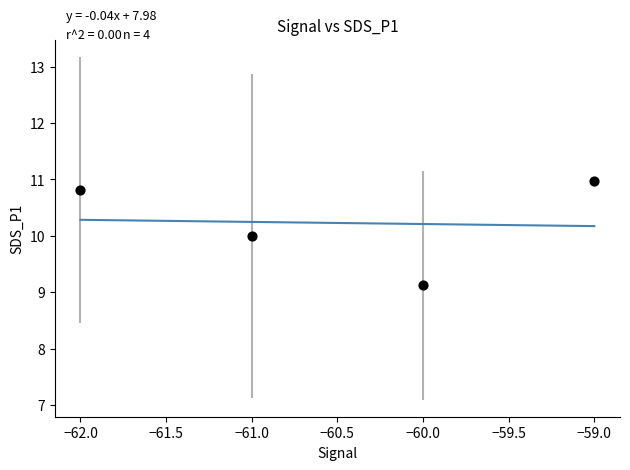

What is the range of Y values (max minus min)?

1.9